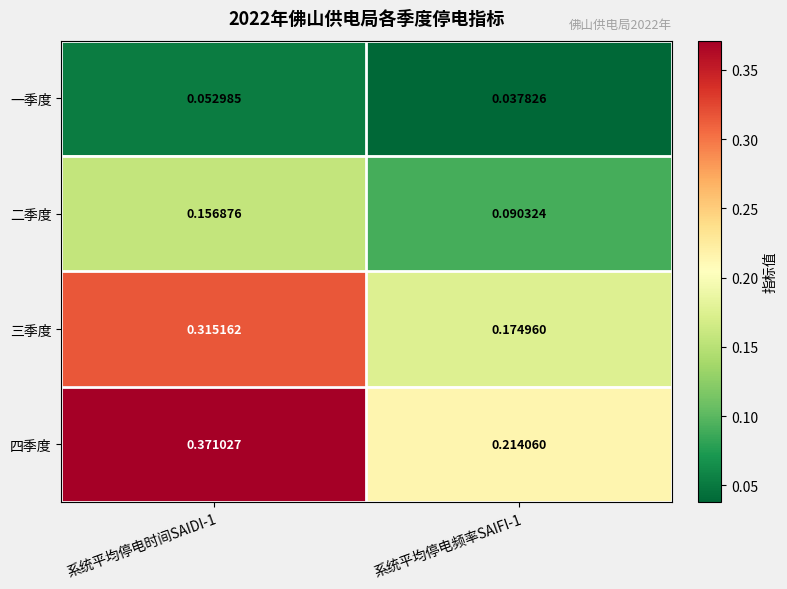

What is the total value across all series at 系统平均停电时间SAIDI-1?

0.9